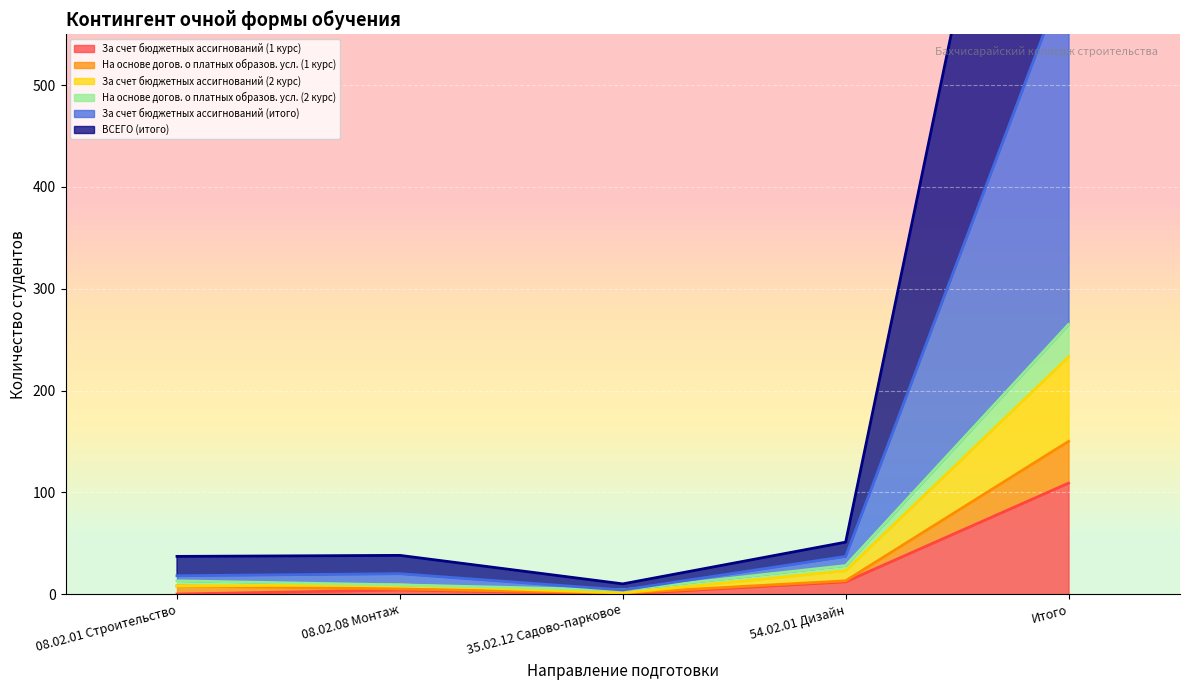

Which has a higher value, 08.02.01 Строительство or Итого?

Итого